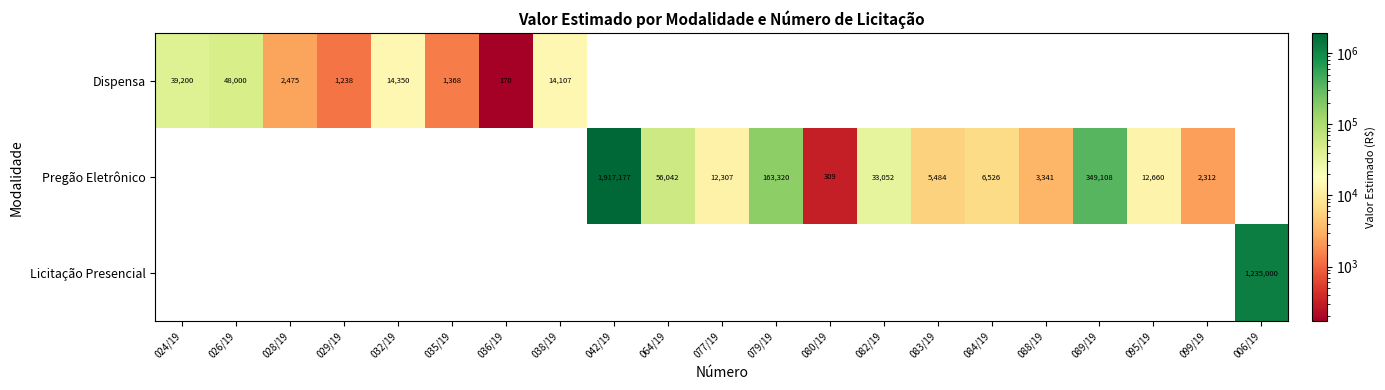

Is it true that Pregão Eletrônico equals 3341 at 088/19?

True